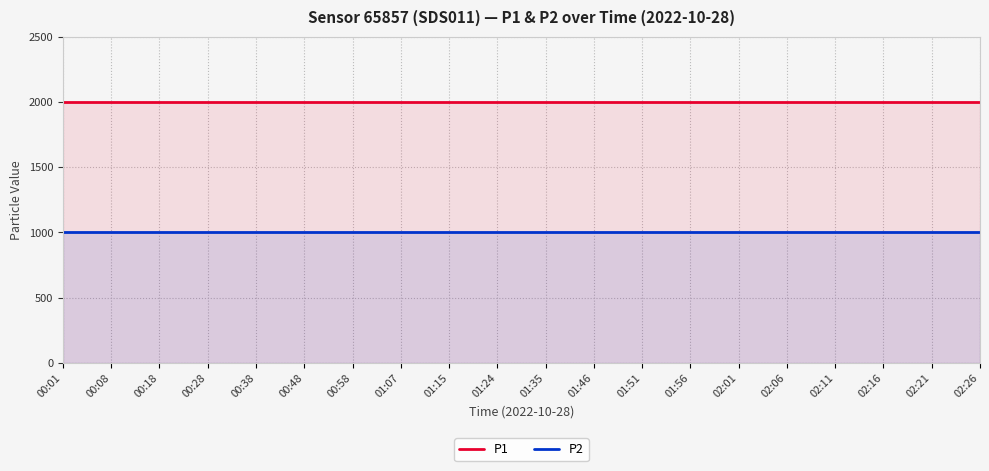

List the series in order of their peak value, highest first.

P1, P2